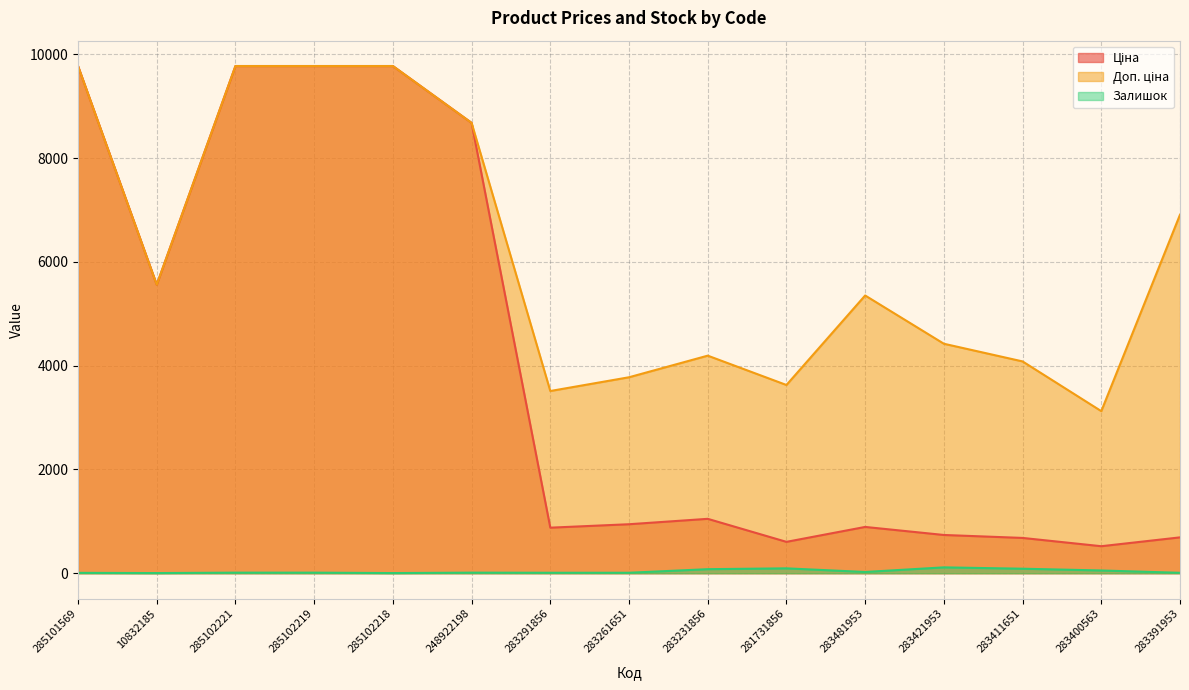

Count the number of data series in this chart.

3